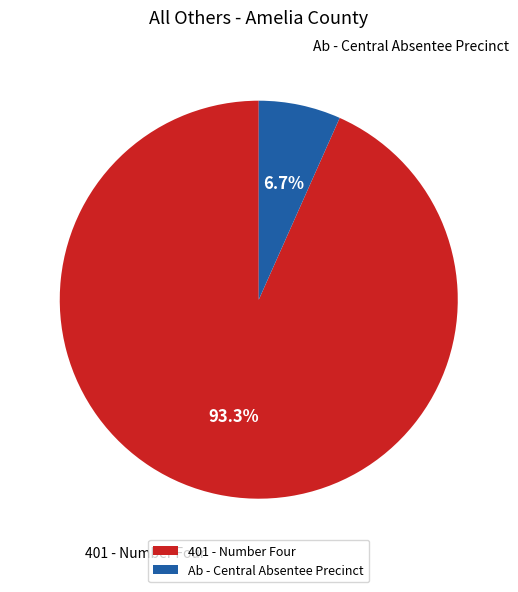

Which has a higher value, Ab - Central Absentee Precinct or 401 - Number Four?

401 - Number Four